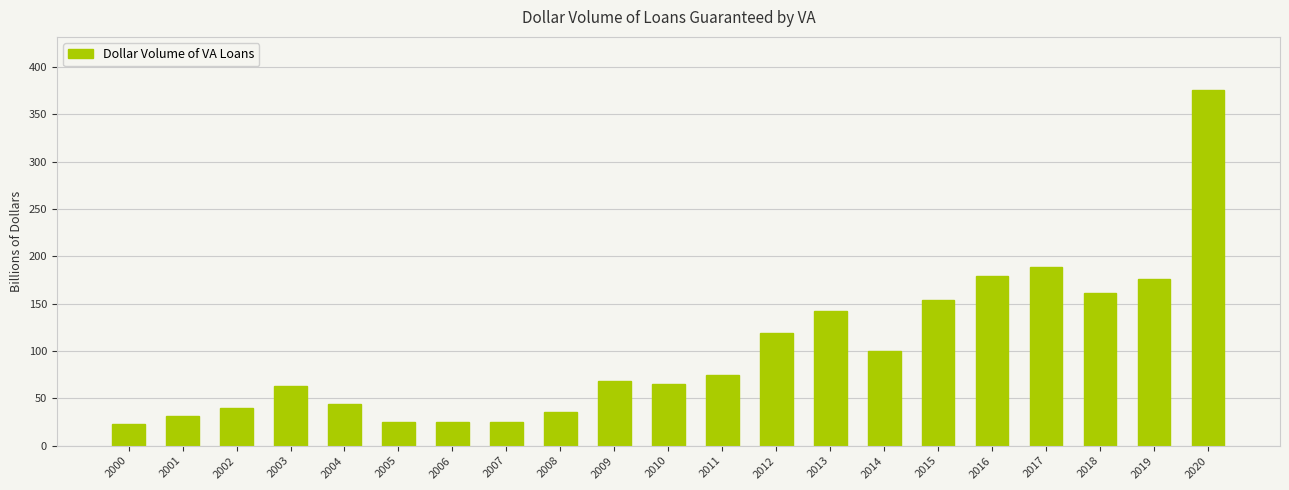

What is the difference between the values at 2016 and 2011?

103.7